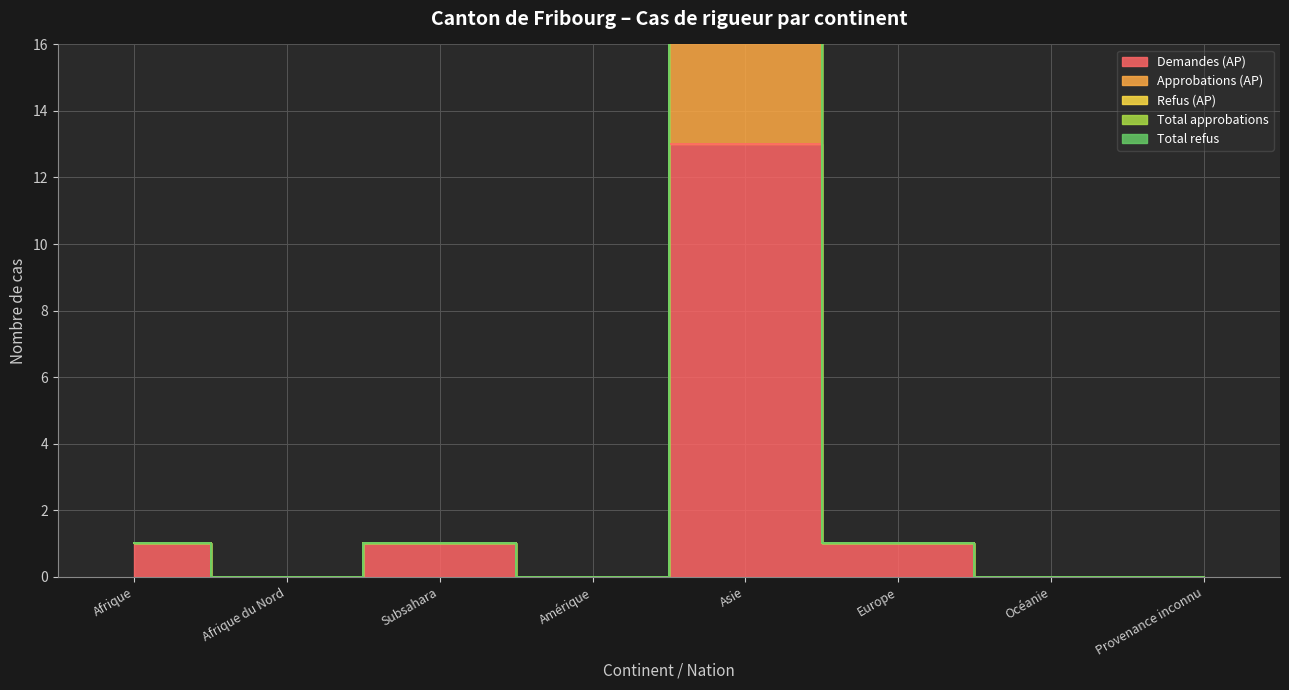

How many values in the Approbations (AP) series are below 1?

4